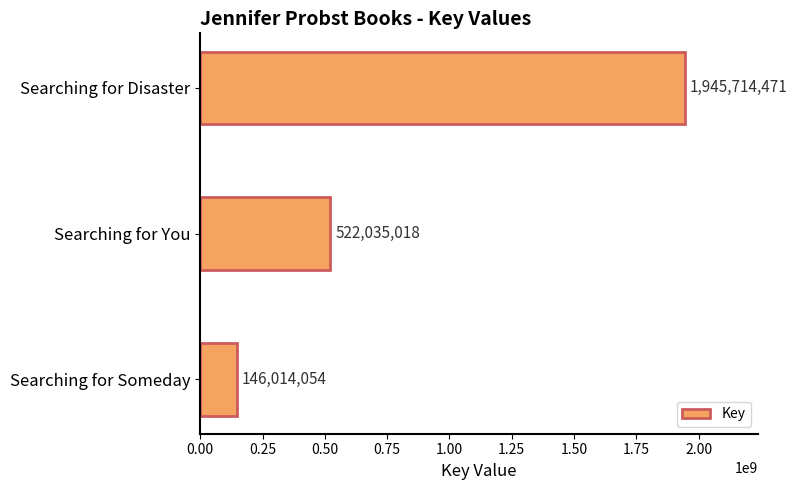

What is the difference between the maximum and minimum values?

1799700417